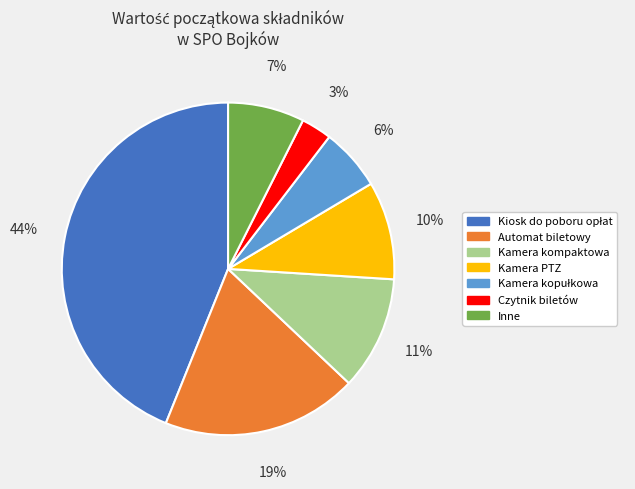

What is the smallest slice in the pie chart?

Czytnik biletów